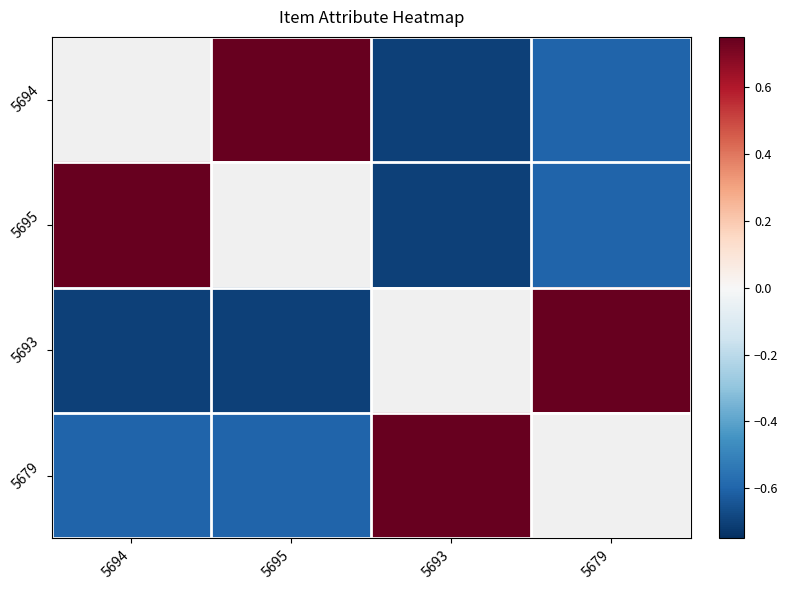

True or false: 5694 has a value of -0.1 at 5679.

False